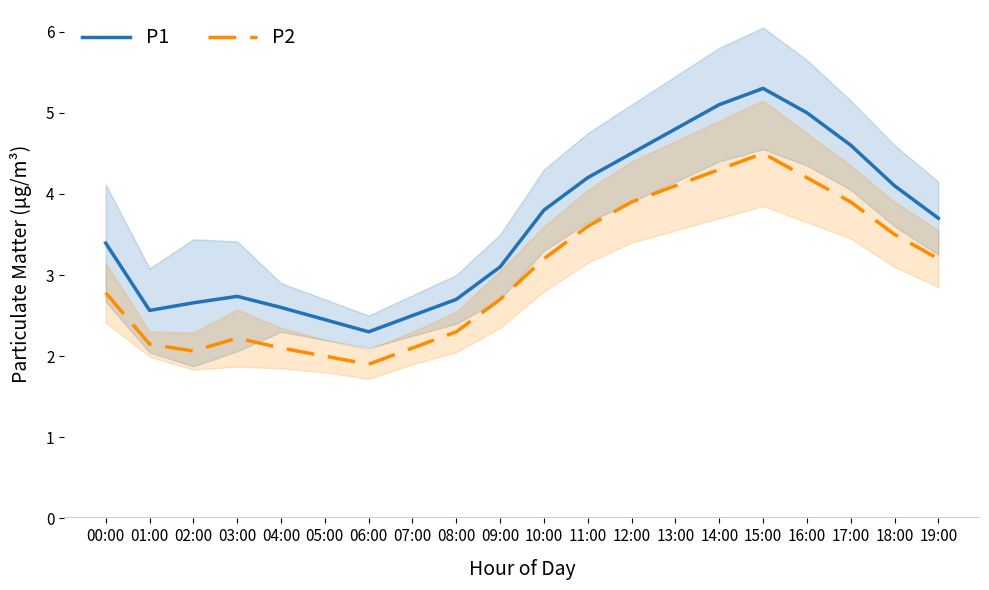

True or false: P2 and P1 intersect in this chart.

False